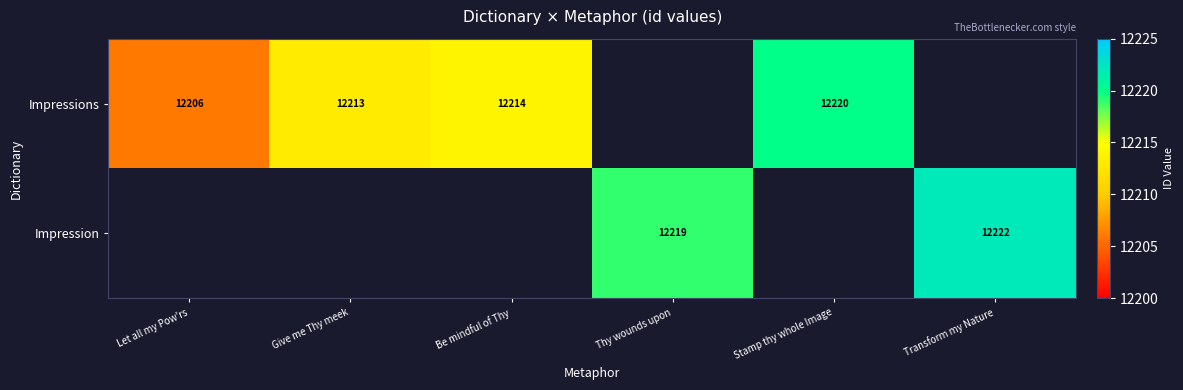

Which has a higher value, Let all my Pow'rs or Give me Thy meek?

Give me Thy meek